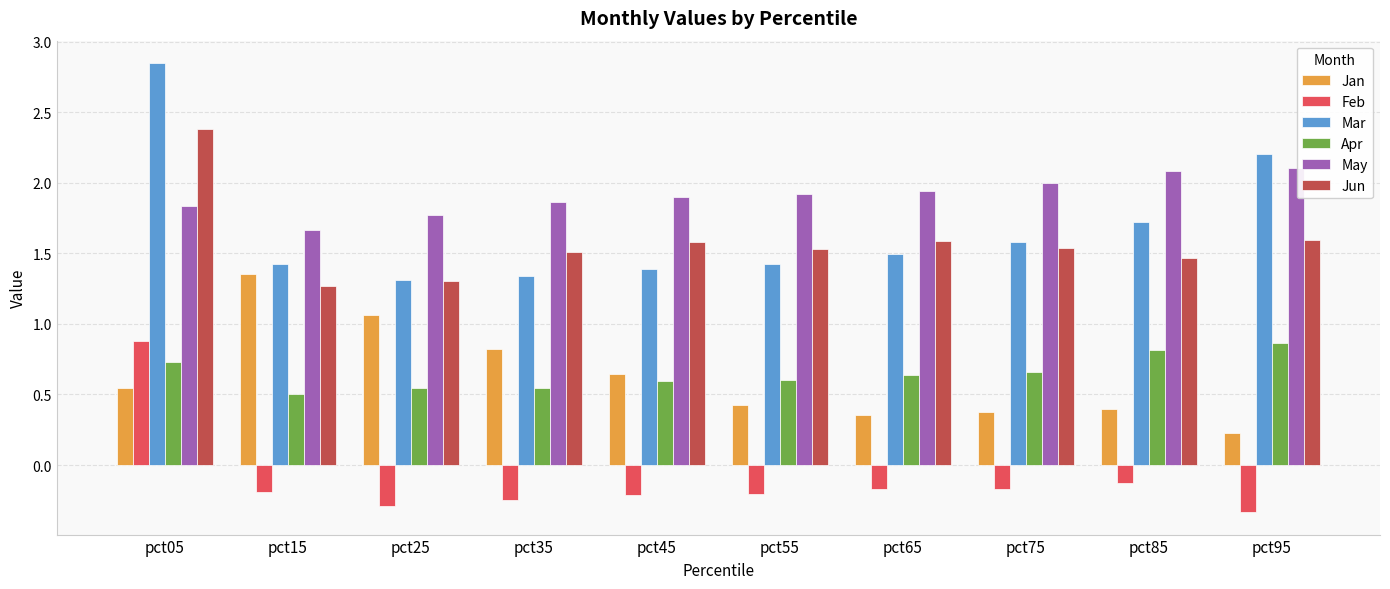

What is the difference between the second highest and minimum values in the Jan series?

0.8